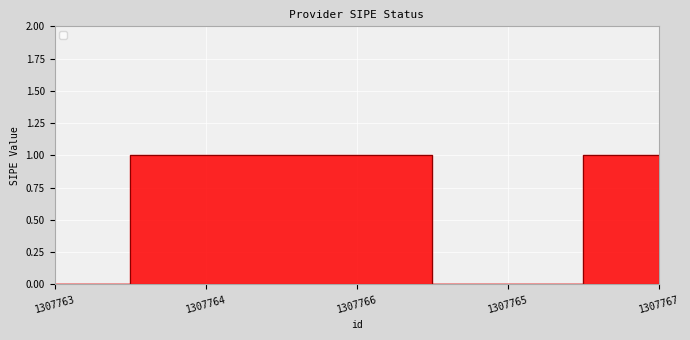

What position from the right is 1307766?

3